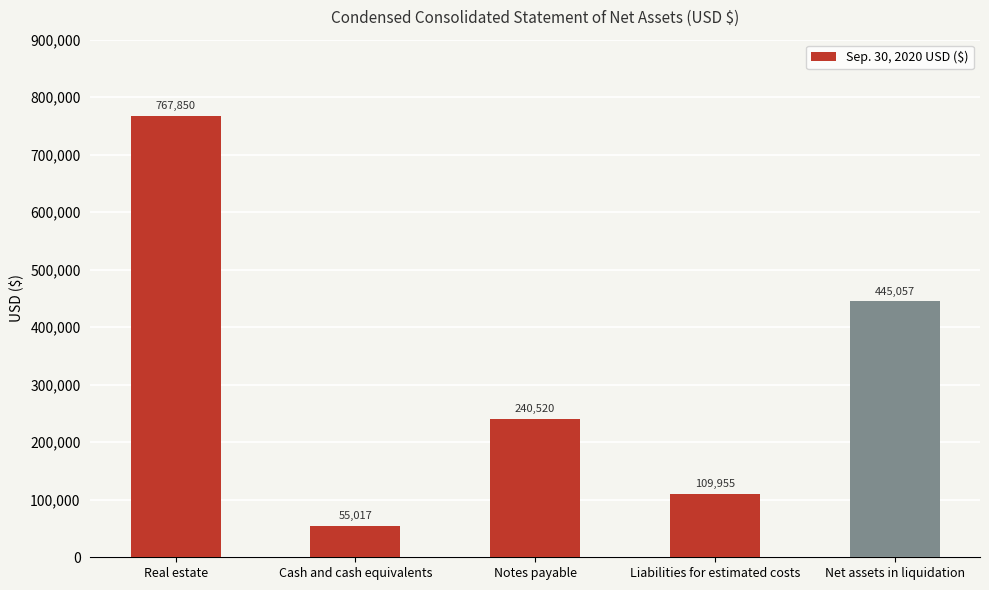

Rank the categories by value from highest to lowest.

Real estate, Net assets in liquidation, Notes payable, Liabilities for estimated costs, Cash and cash equivalents